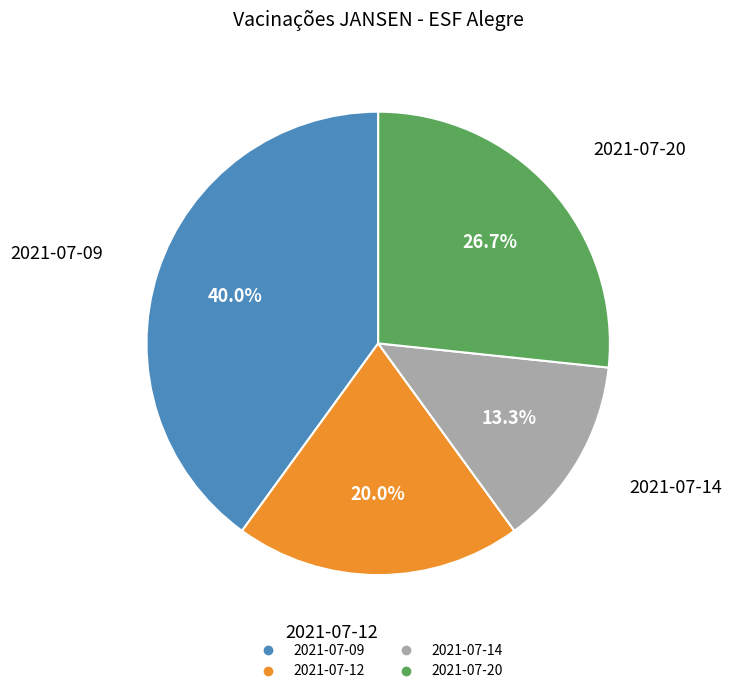

Does any single category account for the majority?

No